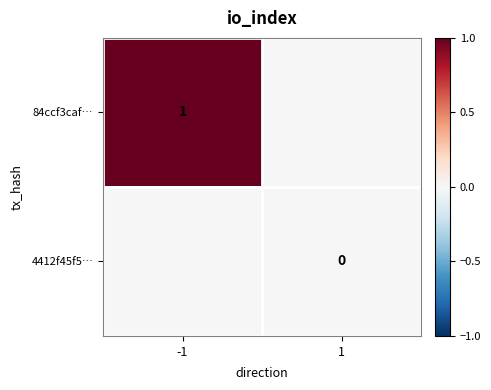

The 84ccf3caf… series shows 2 at -1. True or false?

False